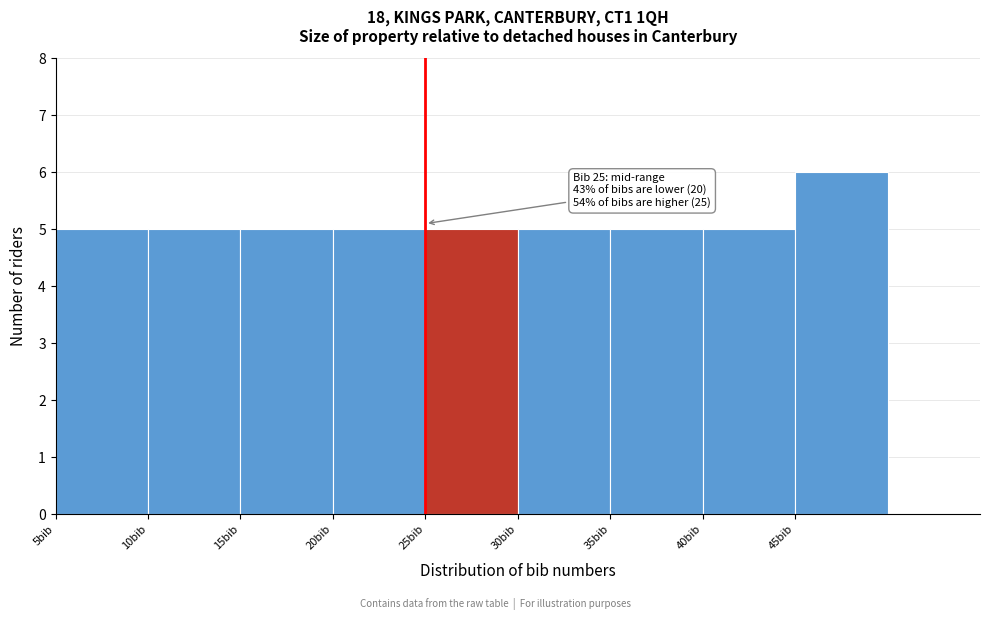

Which range on the x-axis has the tallest bar?

45 to 50